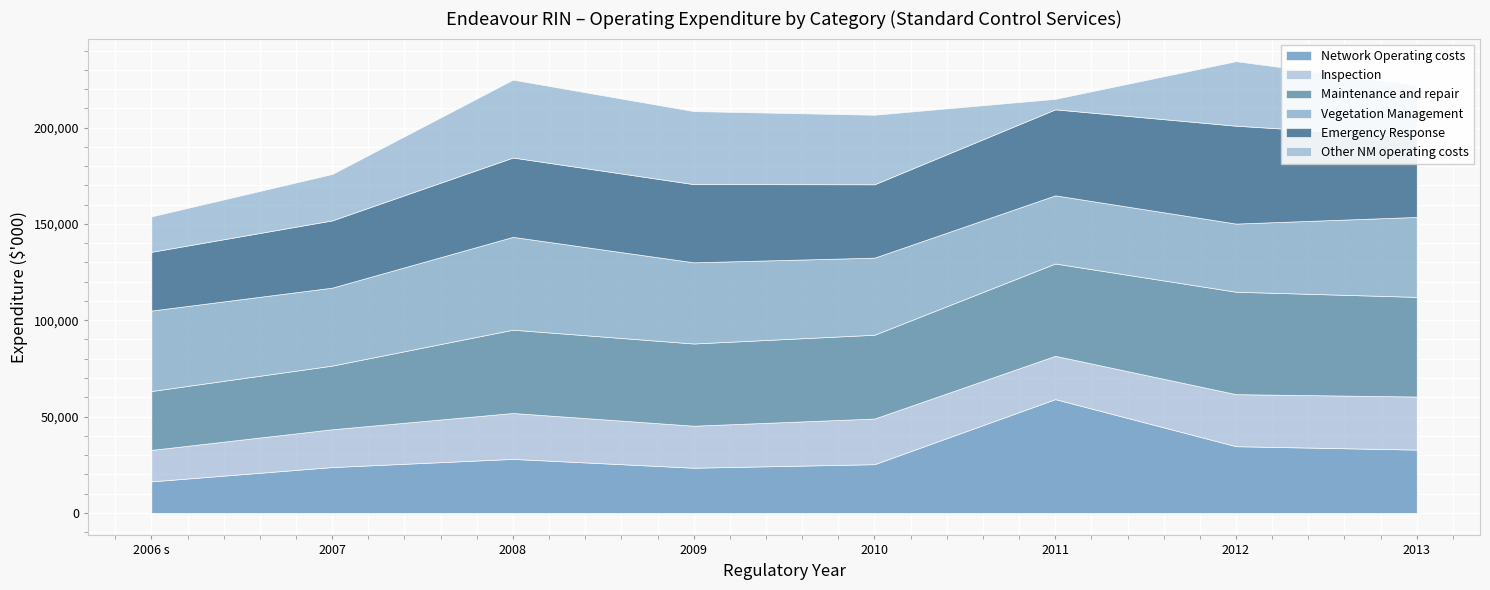

Reading left to right, transcribe all the data shown in this chart.

Network Operating costs: 2006=16332.7	2007=23764.7	2008=28004.7	2009=23421.0	2010=25254.3	2011=59043.0	2012=34595.2	2013=32828.3
Inspection: 2006=16330.5	2007=19628.1	2008=23840.8	2009=21810.7	2010=23694.5	2011=22484.9	2012=27018.5	2013=27554.4
Maintenance and repair: 2006=30583.5	2007=33054.3	2008=43247.8	2009=42683.8	2010=43519.1	2011=47931.2	2012=53179.4	2013=51738.3
Vegetation Management: 2006=41767.7	2007=40461.7	2008=48187.1	2009=42147.4	2010=40011.7	2011=35379.0	2012=35382.3	2013=41504.5
Emergency Response: 2006=30499.4	2007=34926.0	2008=41199.0	2009=40605.0	2010=38109.1	2011=44650.6	2012=50817.1	2013=41562.3
Other NM operating costs: 2006=18393.1	2007=24087.1	2008=40422.1	2009=37911.7	2010=36096.1	2011=5443.9	2012=33507.8	2013=26891.4